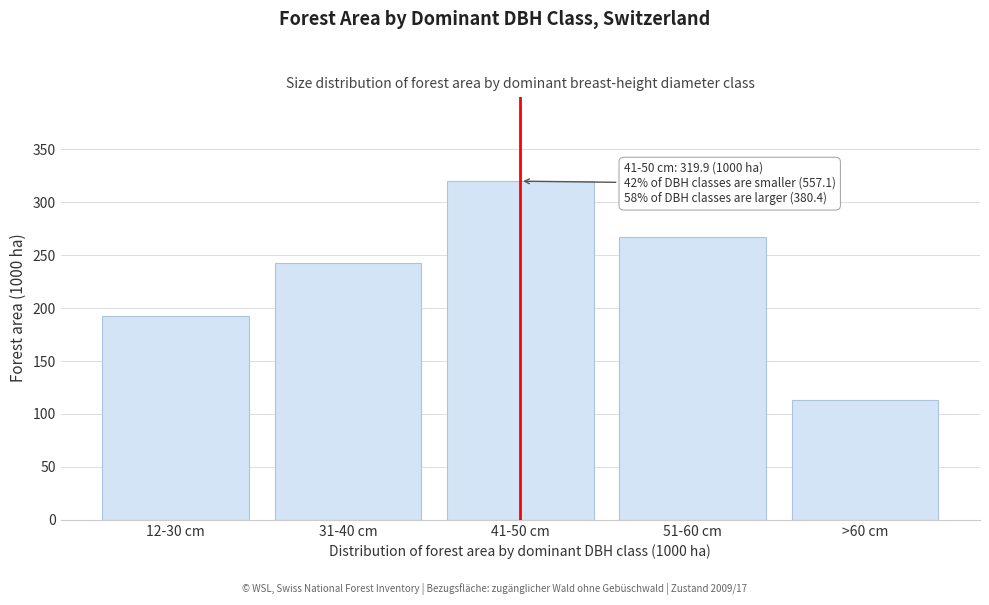

Reading left to right, extract all data points from this chart.

12-30 cm=192.3	31-40 cm=242.8	41-50 cm=319.9	51-60 cm=267.3	>60 cm=113.2